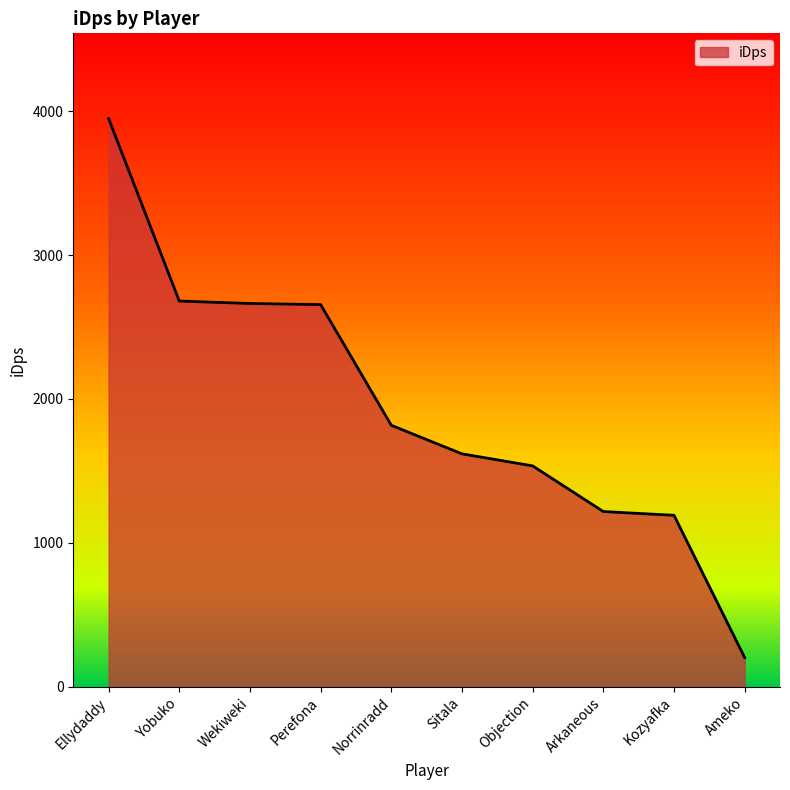

Is it true that the value at Wekiweki is 2663.4?

True